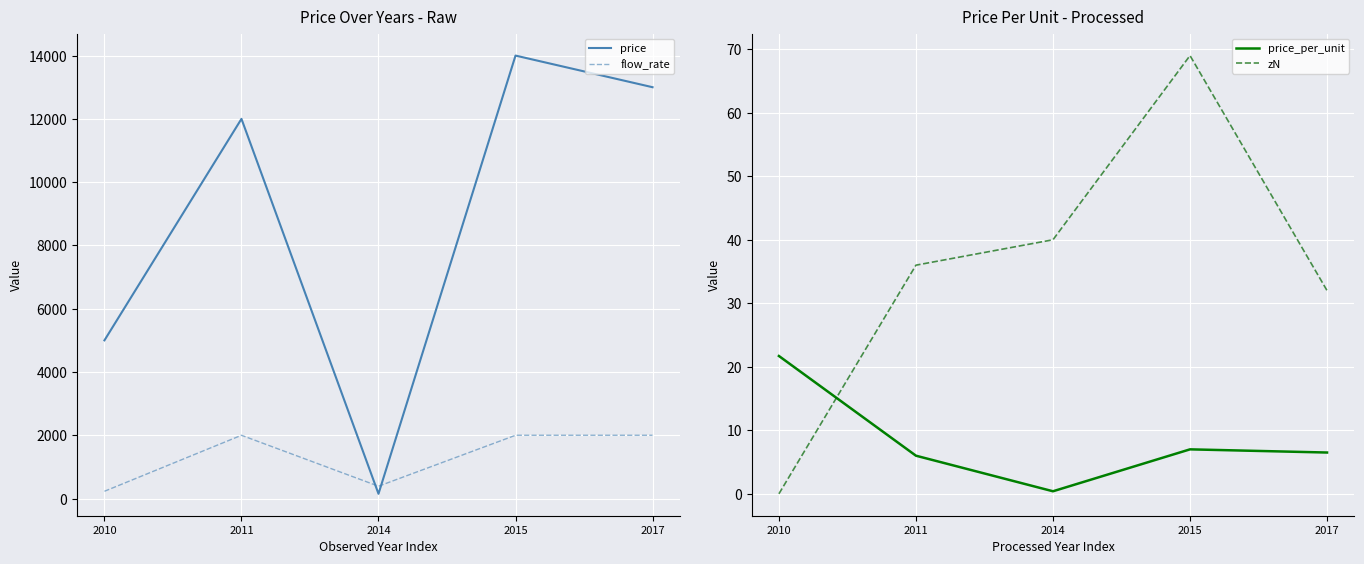

At which category does the chart reach its peak across all series?

2015